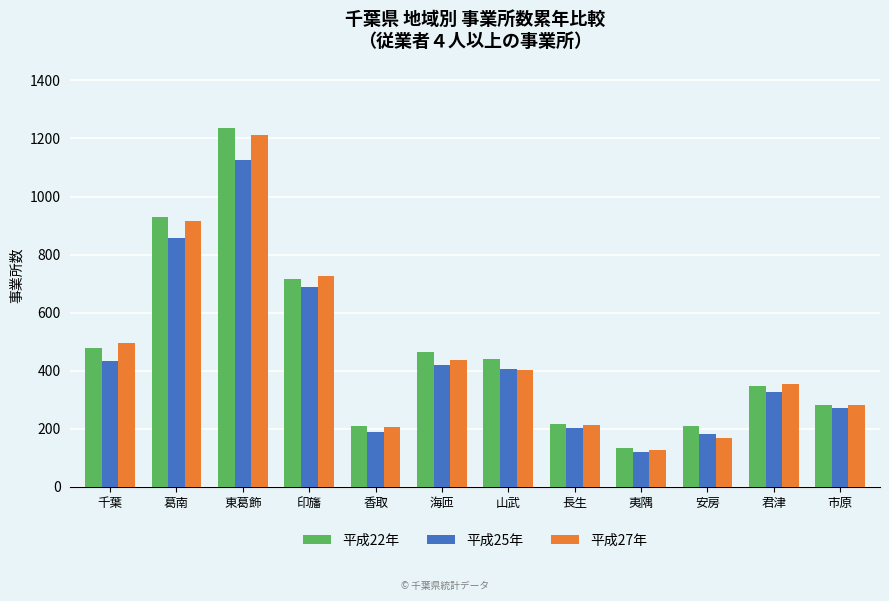

Is the value of 平成22年 at 君津 greater than the value of 平成25年 at 葛南?

No